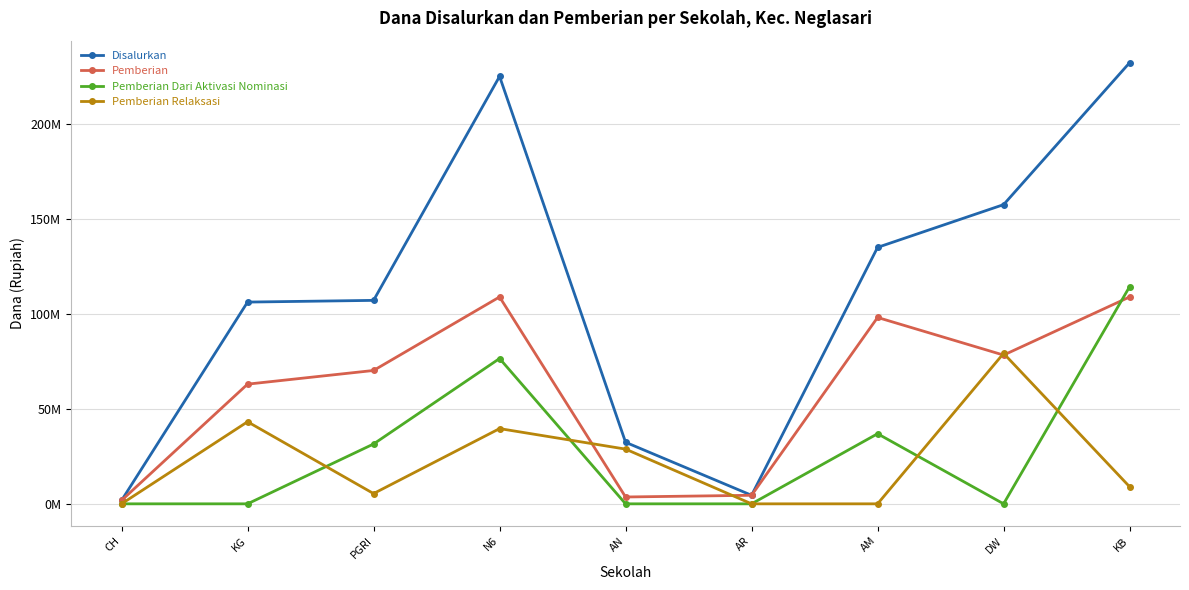

At which category is the sum across all series the highest?

KB